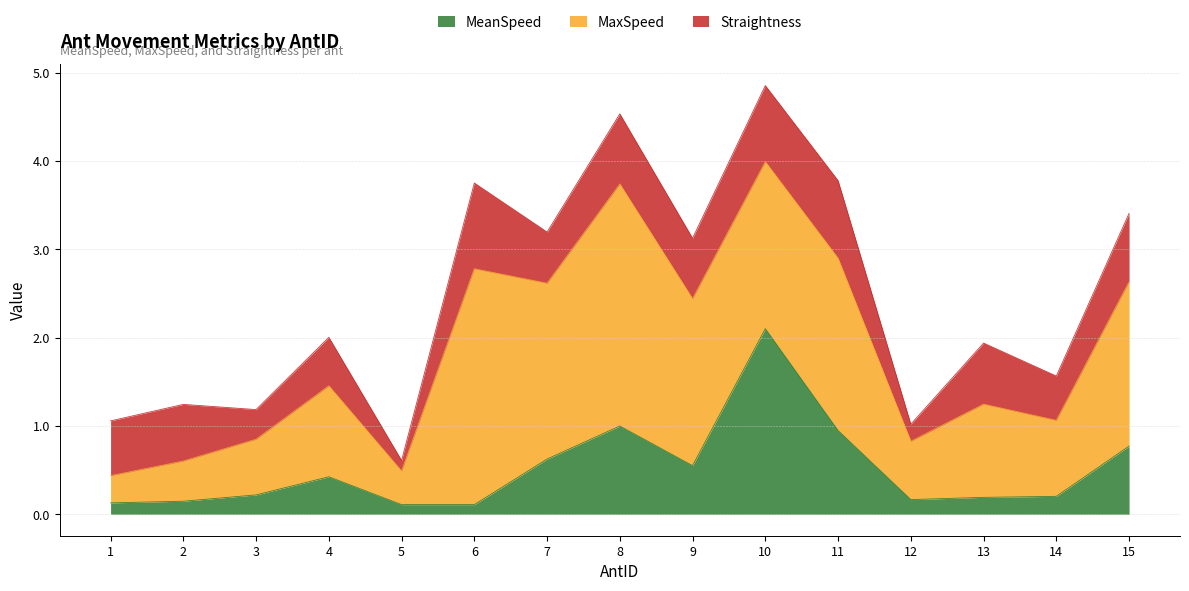

The value of MeanSpeed at 12 is 0.2. True or false?

True